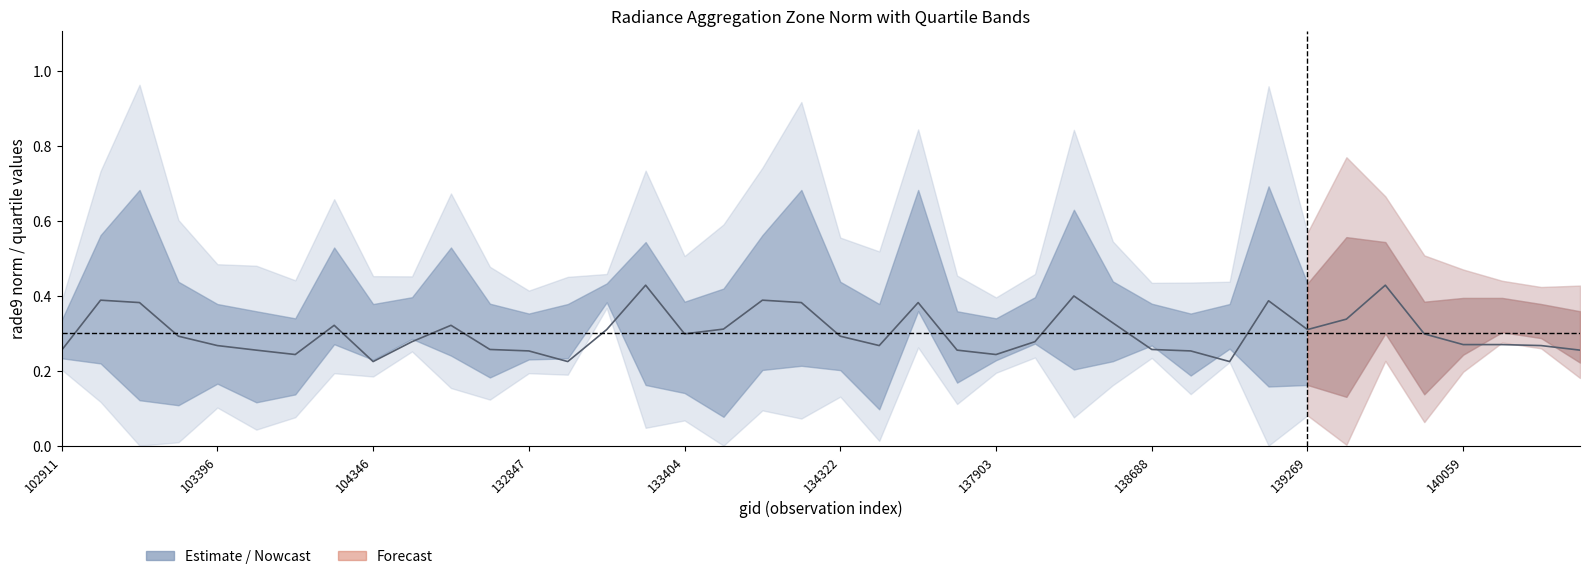

True or false: rade9_bin_mdn and rade9_bin_3q intersect in this chart.

False